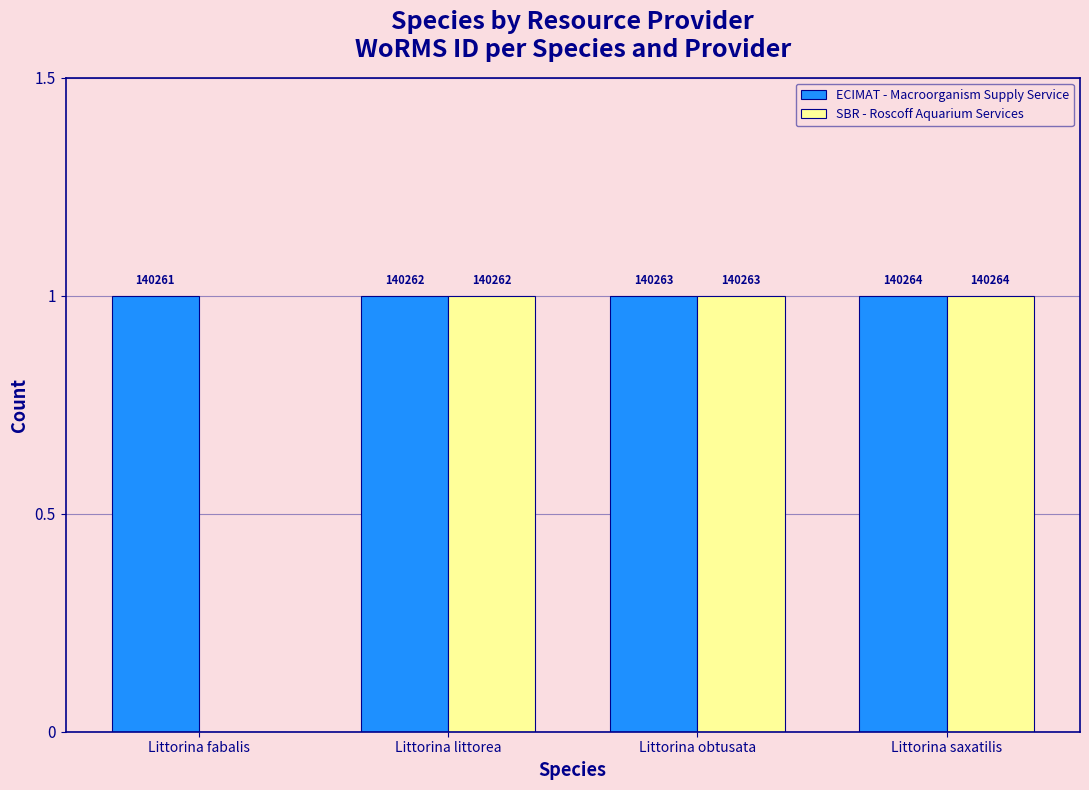

Which label corresponds to the largest value in the chart?

Littorina fabalis